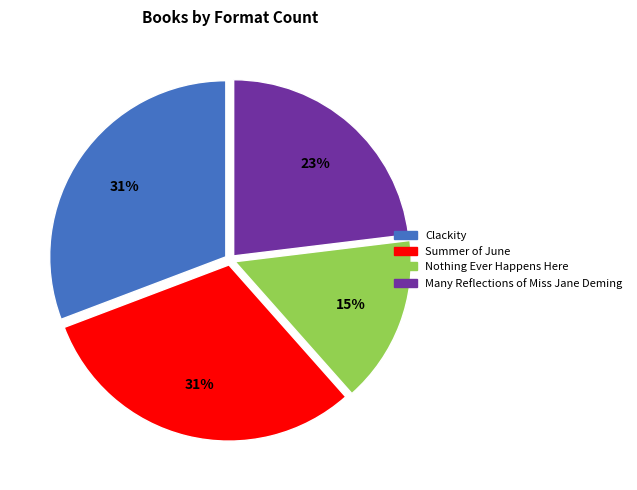

Is Nothing Ever Happens Here the majority of the pie?

No